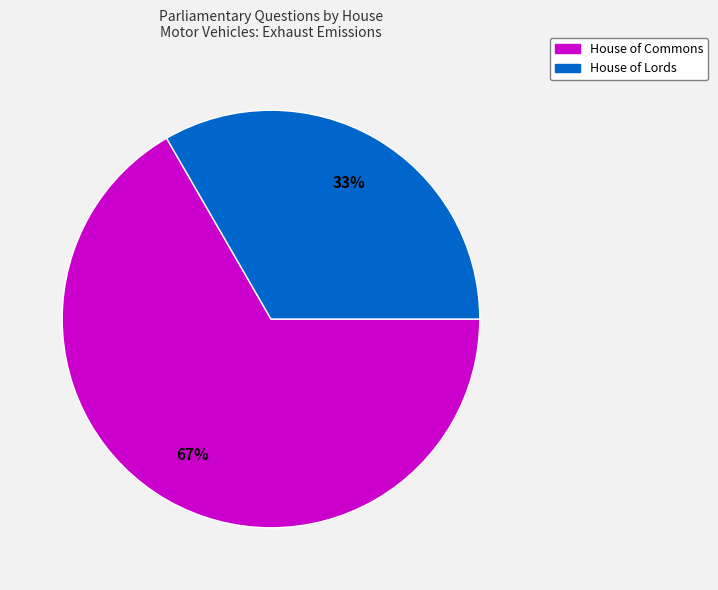

Is there any slice that represents more than half of the pie?

Yes